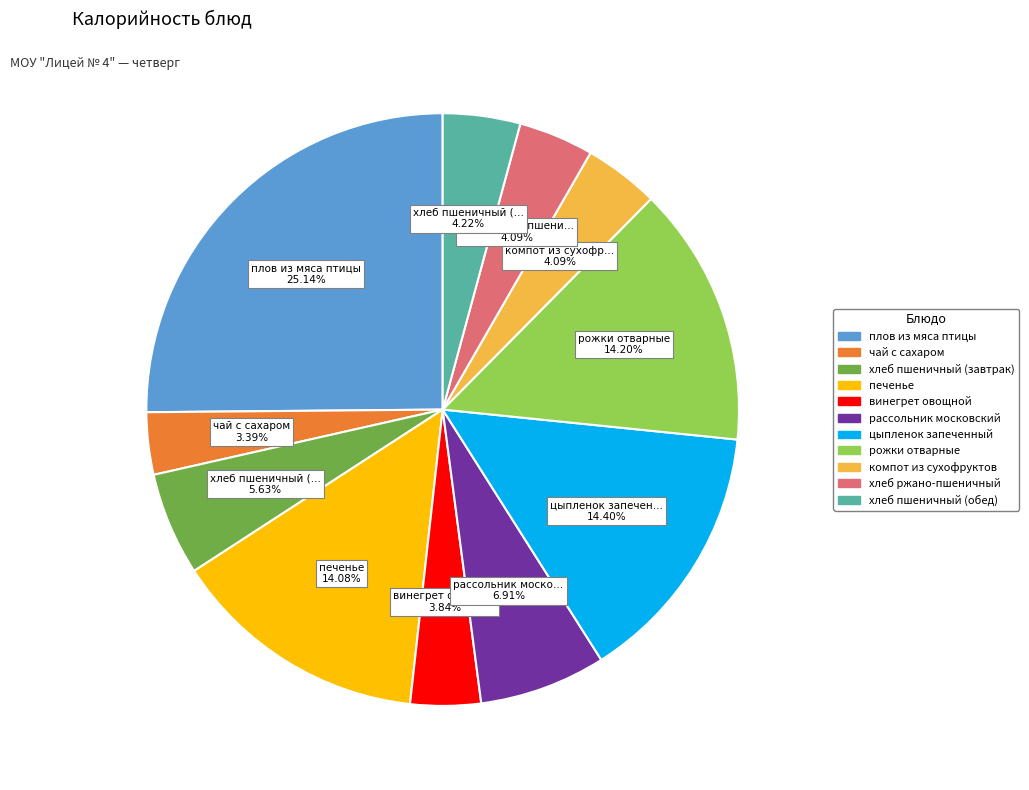

Which has a higher value, рожки отварные or рассольник московский?

рожки отварные